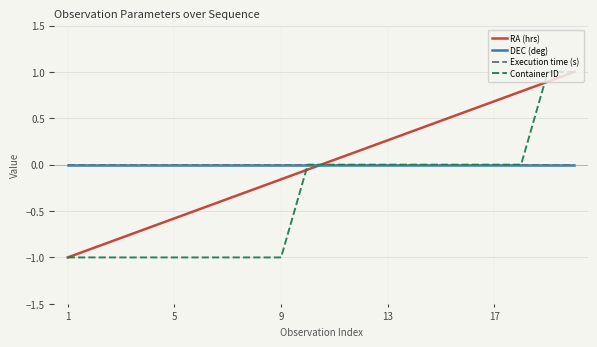

At how many categories does at least one series exceed 0?

10